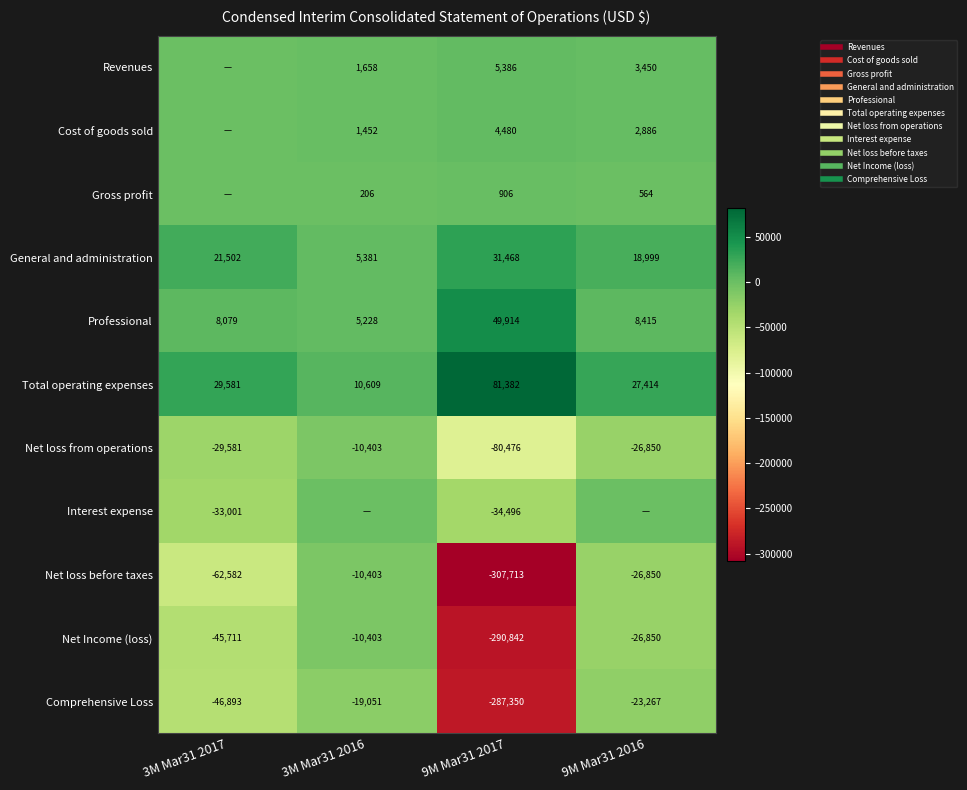

Rank the series by their maximum value, from highest to lowest.

Total operating expenses, Professional, General and administration, Revenues, Cost of goods sold, Gross profit, Interest expense, Net loss from operations, Net loss before taxes, Net Income (loss), Comprehensive Loss